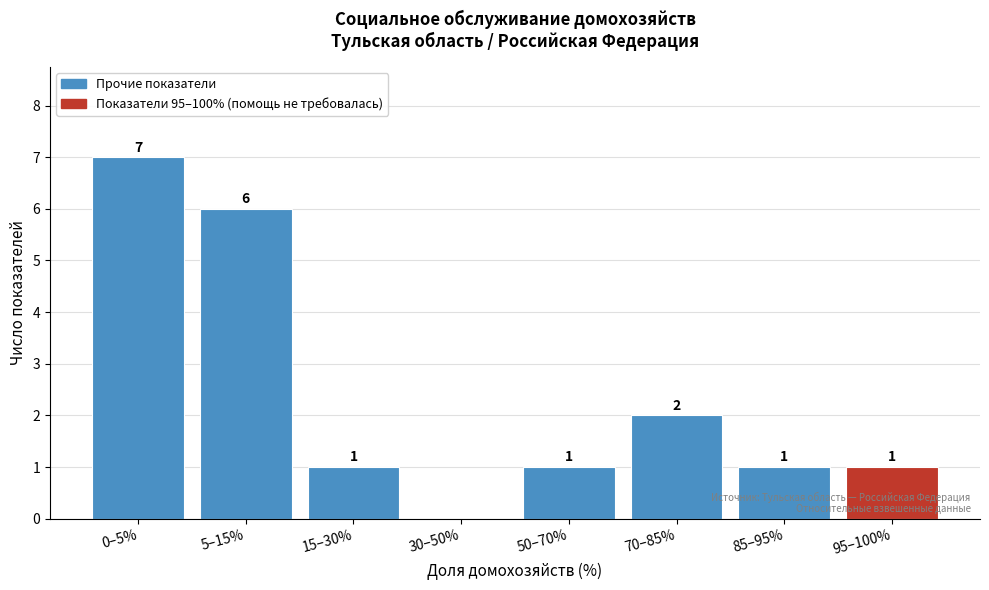

Reading left to right, list all the values displayed in this chart.

0–5%=7	5–15%=6	15–30%=1	30–50%=0	50–70%=1	70–85%=2	85–95%=1	95–100%=1